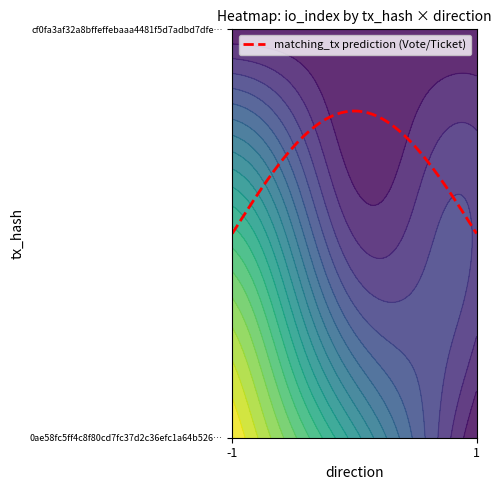

What is the sum of all 0ae58fc5ff4c8f80cd7fc37d2c36efc1a64b526 values?

1